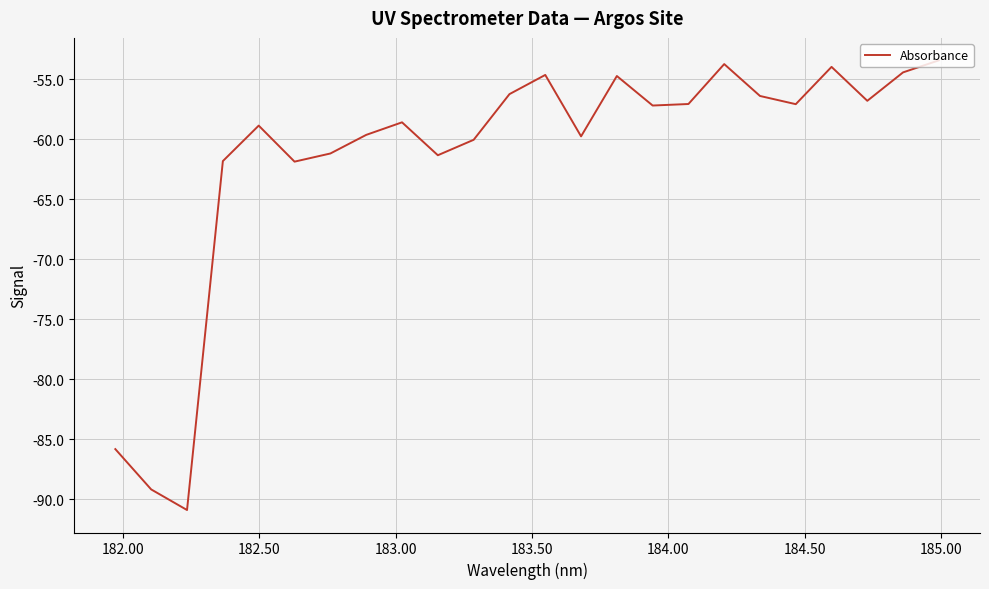

What is the difference between the maximum and minimum values?

37.5